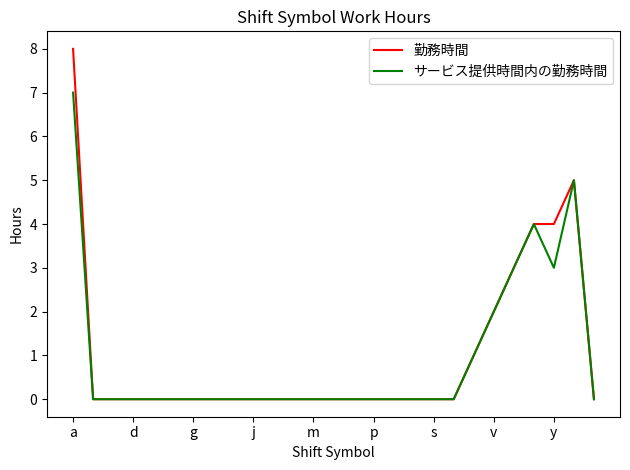

Reading left to right, list all the values displayed in this chart.

勤務時間: 8	0	0	0	0	0	0	0	0	0	0	0	0	0	0	0	0	0	0	0	1	2	3	4	4	5	0
サービス提供時間内の勤務時間: 7	0	0	0	0	0	0	0	0	0	0	0	0	0	0	0	0	0	0	0	1	2	3	4	3	5	0